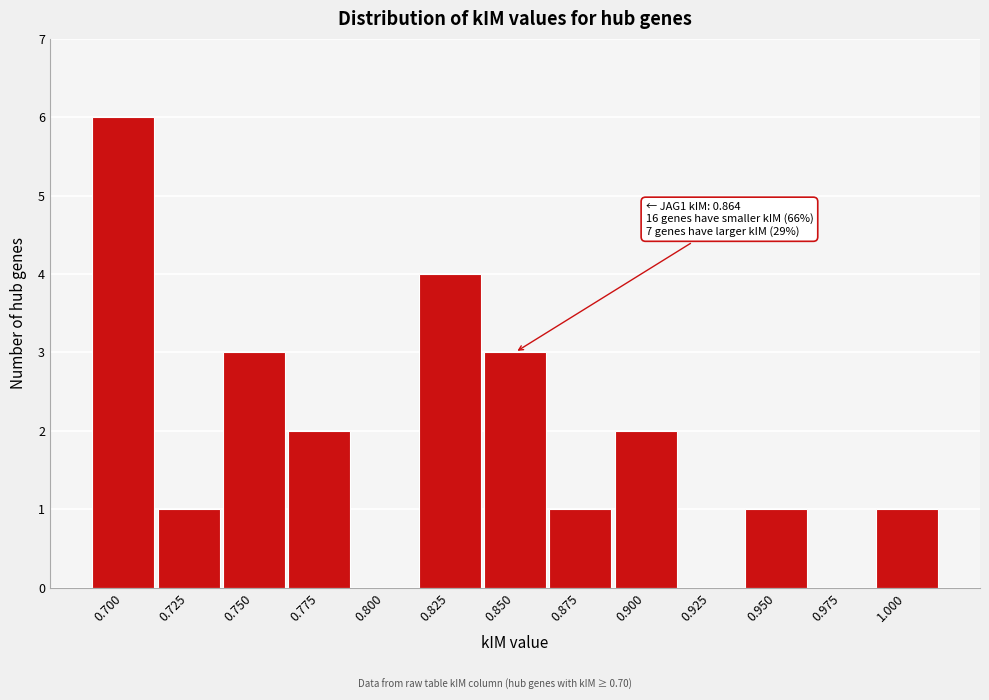

Reading left to right, extract all data points from this chart.

0.700=6	0.725=1	0.750=3	0.775=2	0.800=0	0.825=4	0.850=3	0.875=1	0.900=2	0.925=0	0.950=1	0.975=0	1.000=1